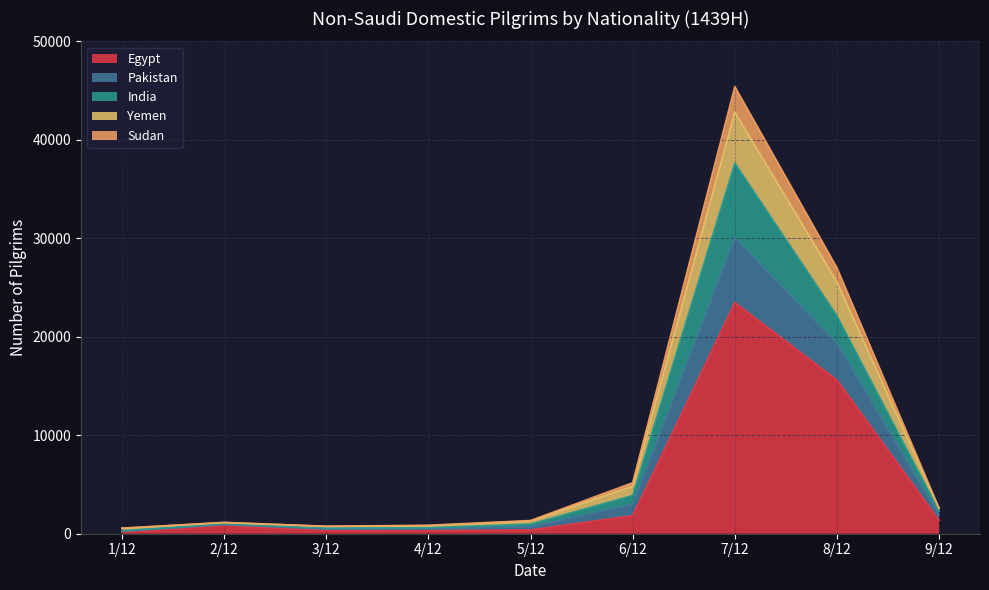

What are all the series names shown in the legend?

Egypt, Pakistan, India, Yemen, Sudan